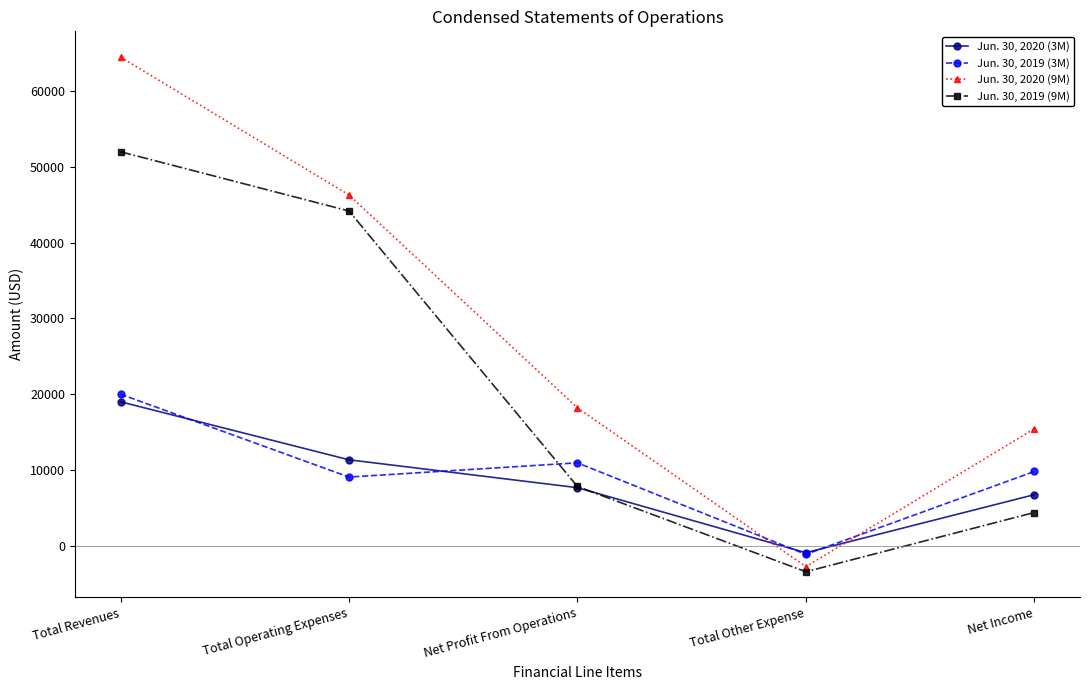

What is the spread (max minus min) of values at Total Operating Expenses?

37239